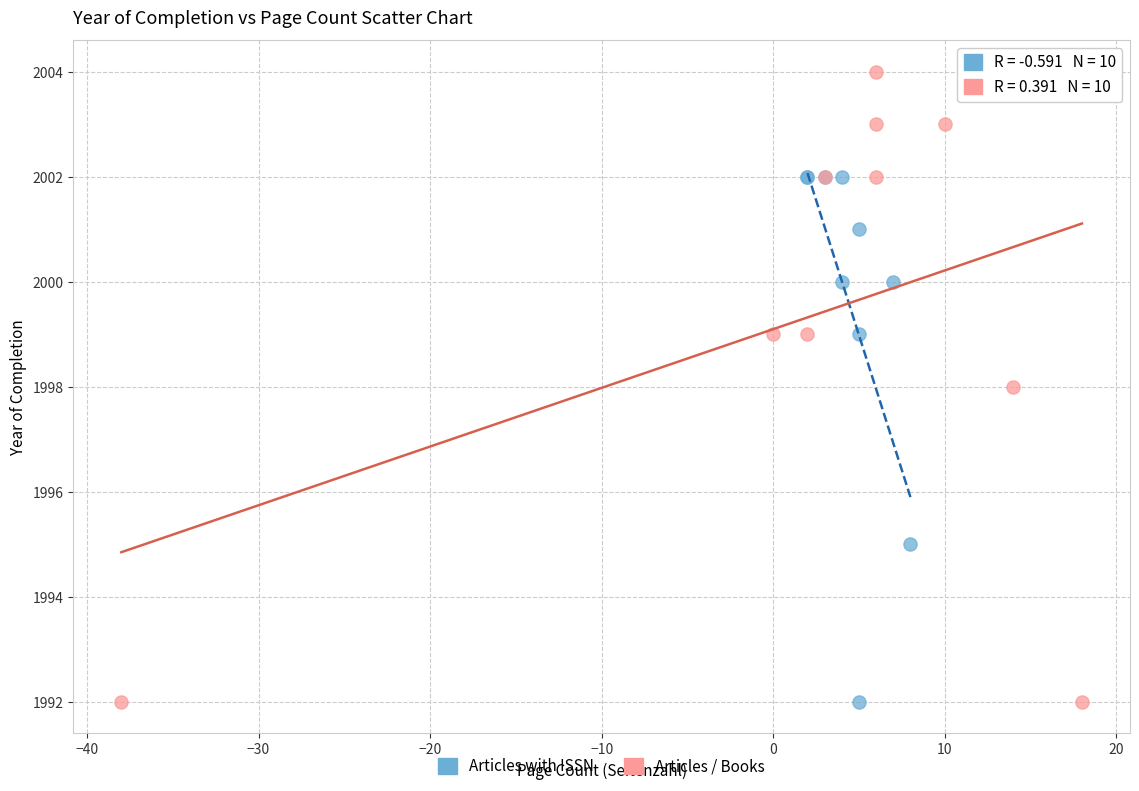

Which series has the largest Y range (max minus min)?

Articles / Books